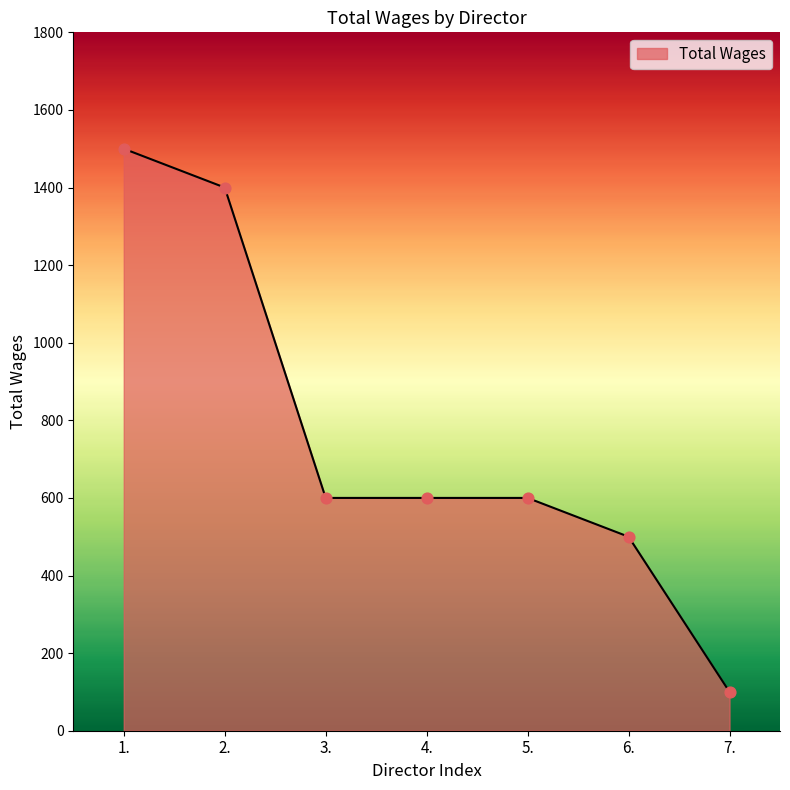

What is the change in value from 1. to 3.?

-900